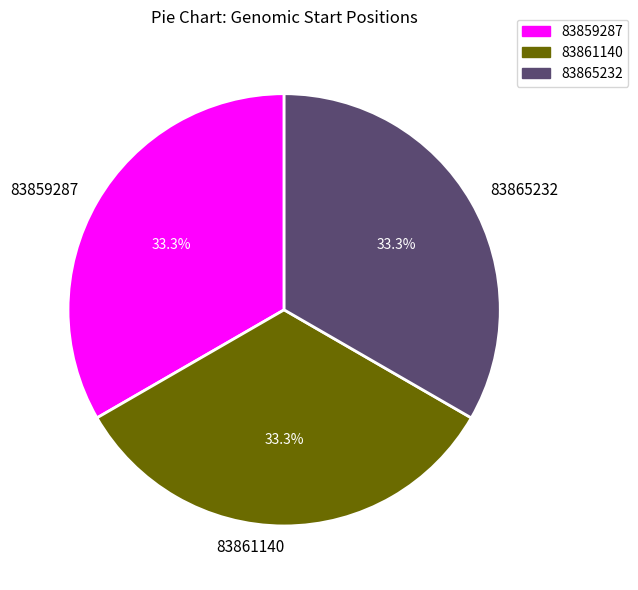

The 83861140 slice represents 33% of the pie. True or false?

True